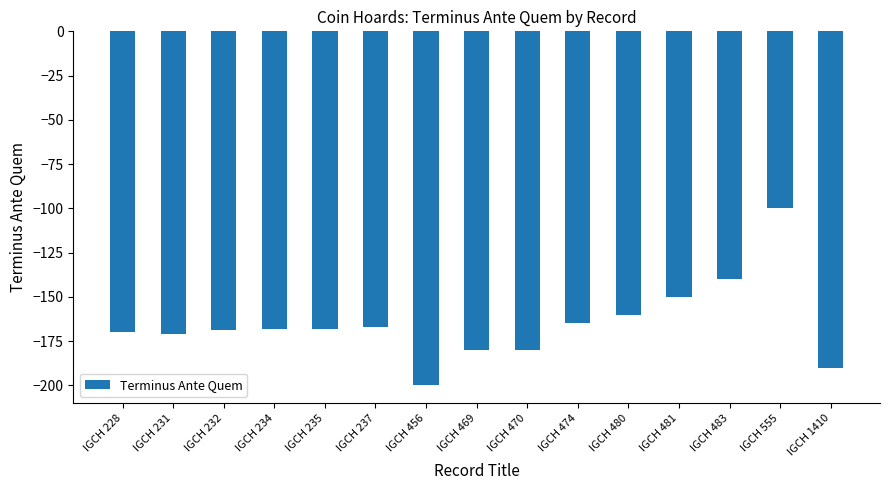

True or false: the data shows -262 at IGCH 237.

False